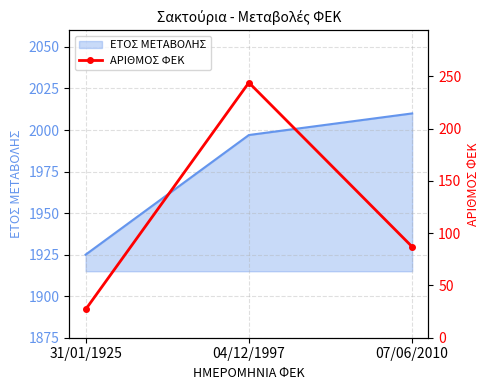

What is the difference between the maximum and minimum values?

217